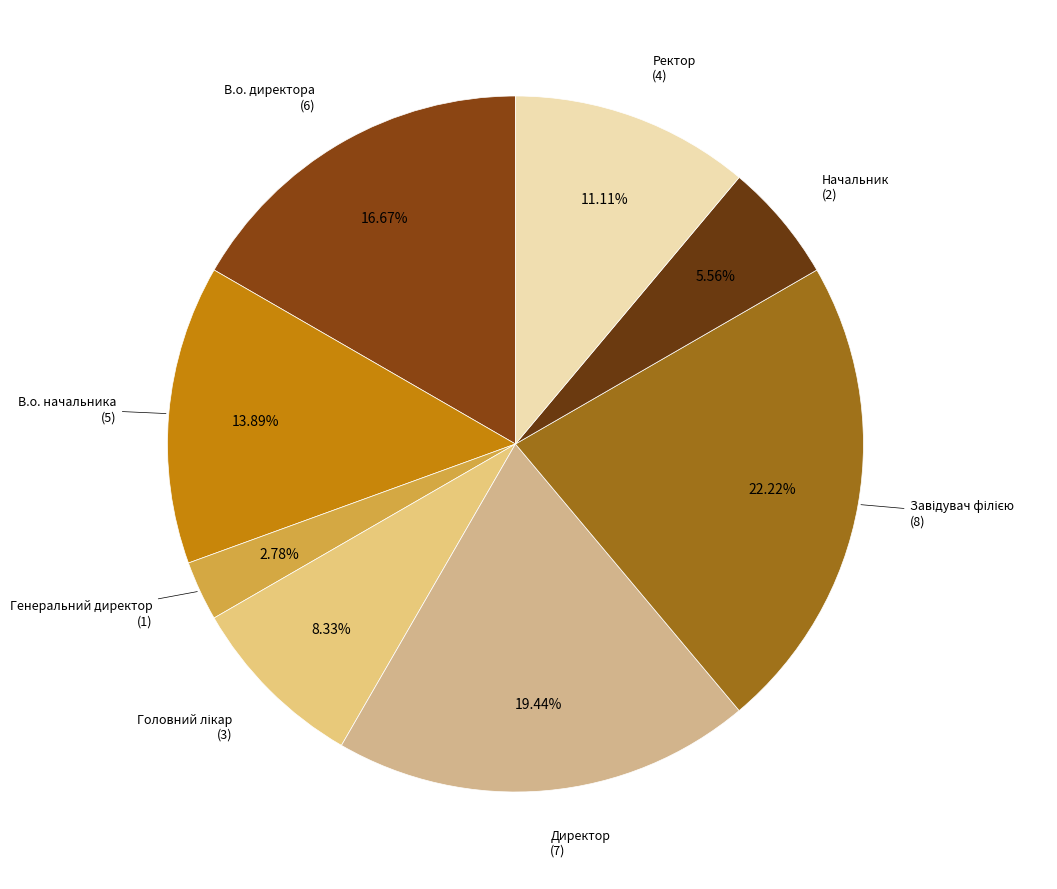

How many segments does this pie chart have?

8